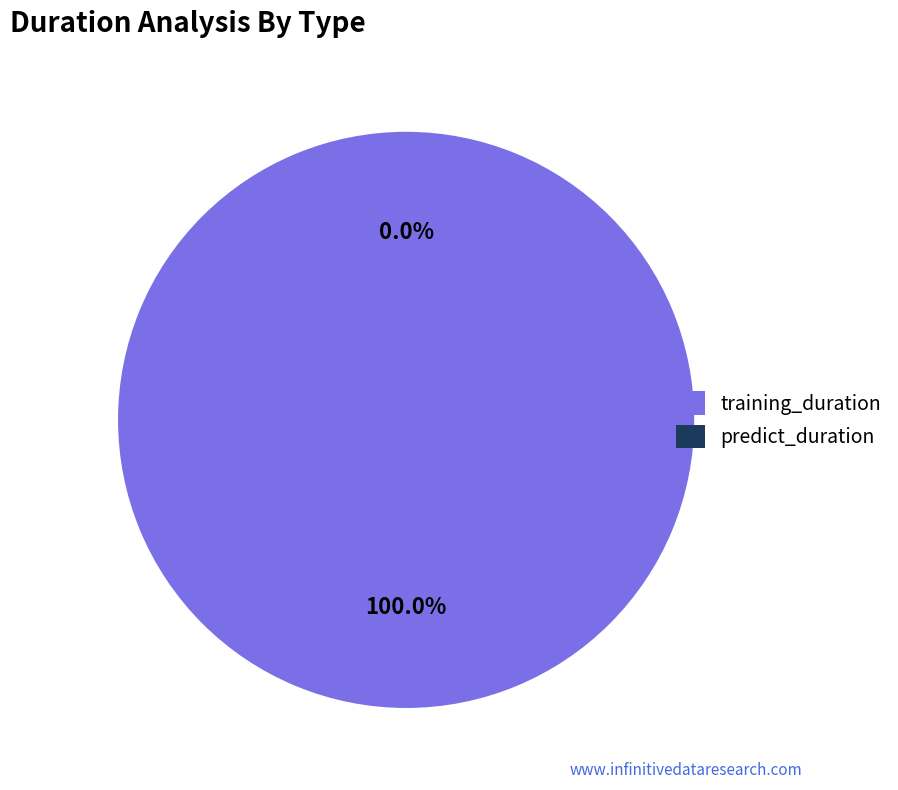

How many slices are in this pie chart?

2